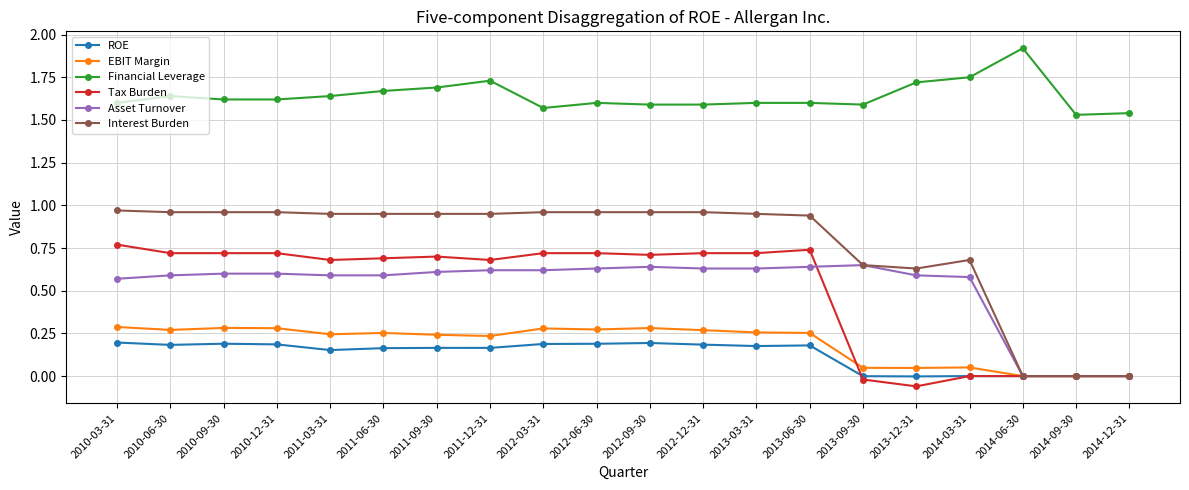

True or false: Asset Turnover and Financial Leverage cross at least once.

False